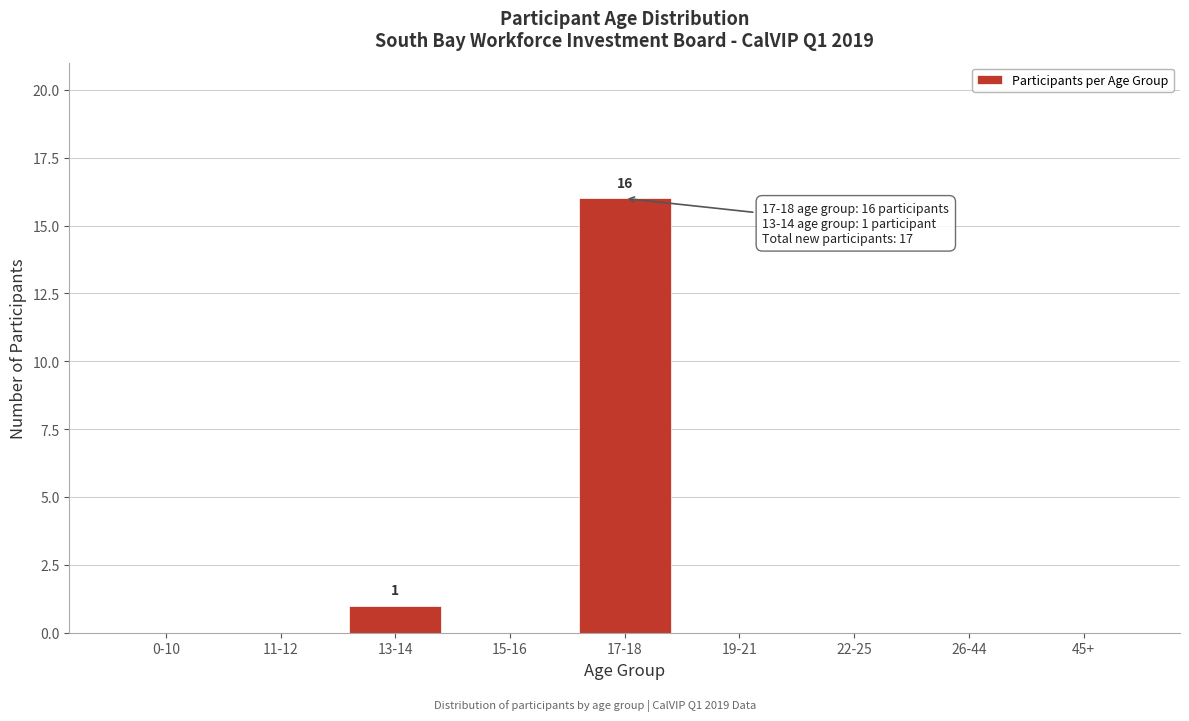

Reading left to right, transcribe all the data shown in this chart.

0-10=0	11-12=0	13-14=1	15-16=0	17-18=16	19-21=0	22-25=0	26-44=0	45+=0